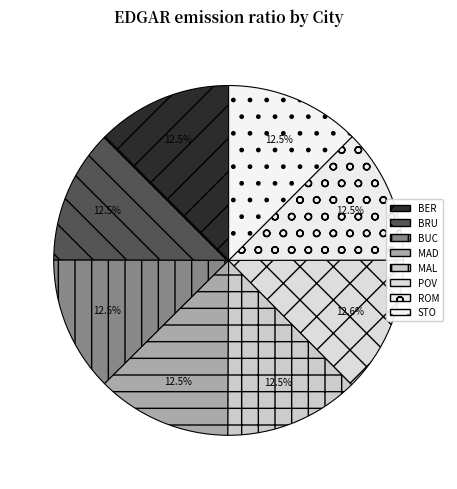

Count the number of slices in the pie.

8